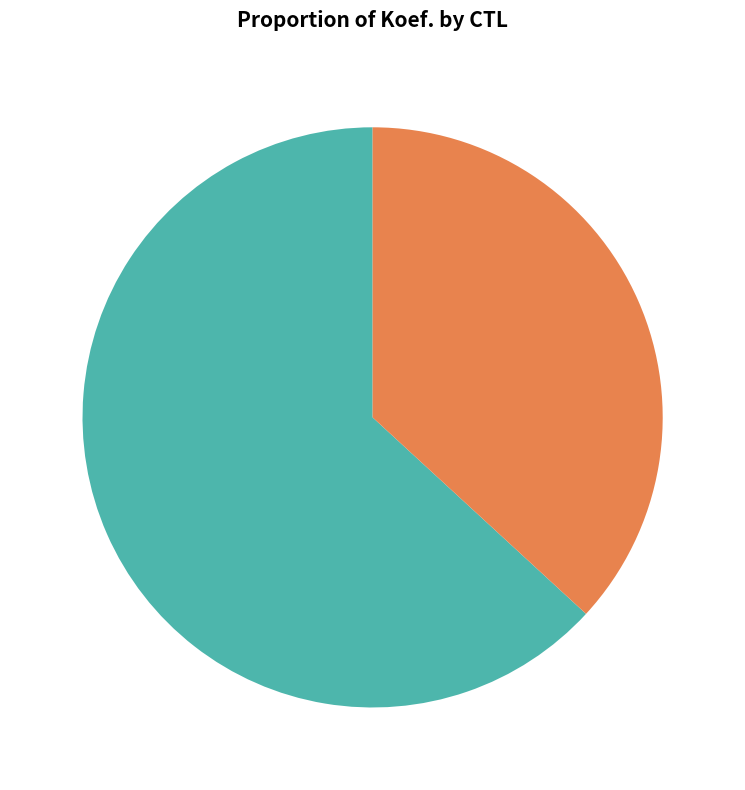

To the nearest percent, what portion does 221703 represent?

37%